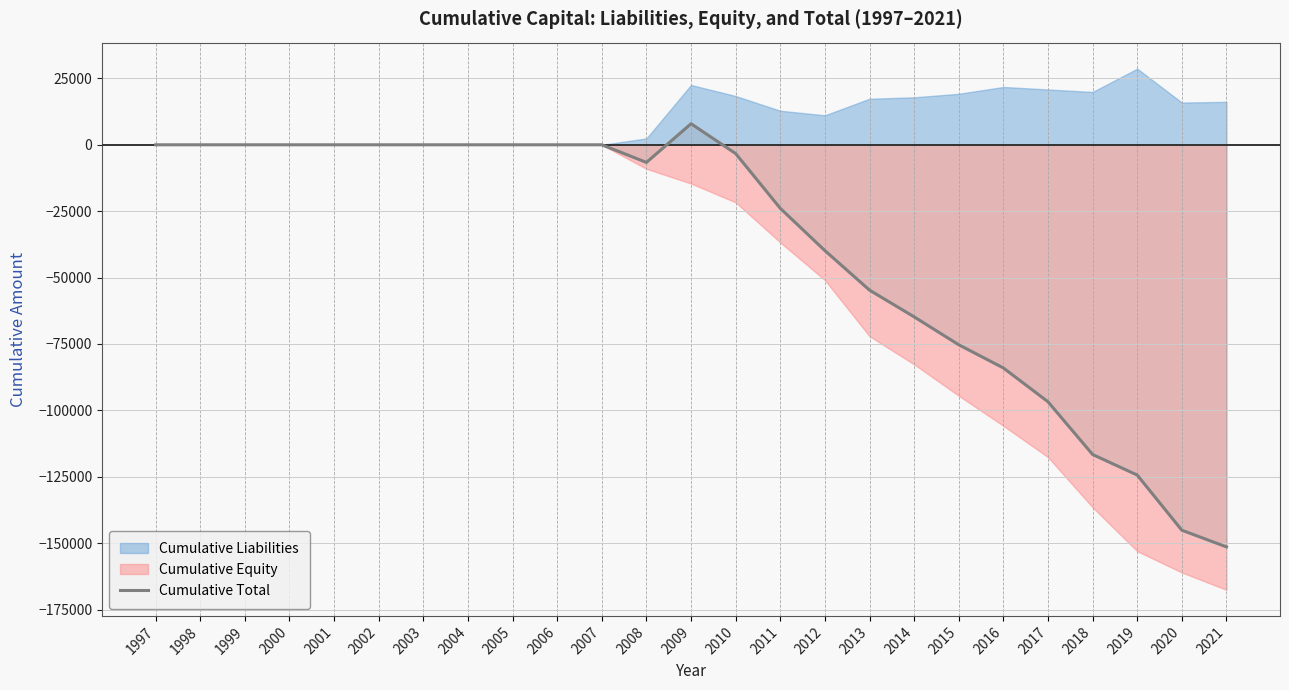

How many points are lower than both their immediate neighbors (excluding endpoints)?

1